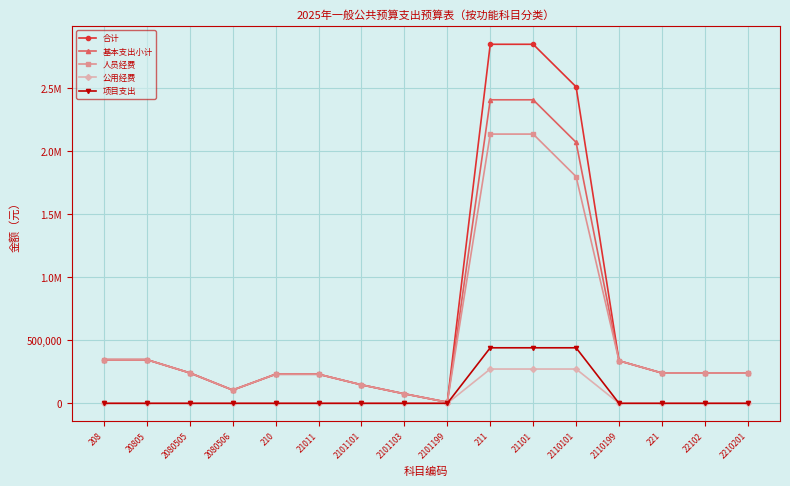

At how many categories does at least one series exceed 1623684?

3